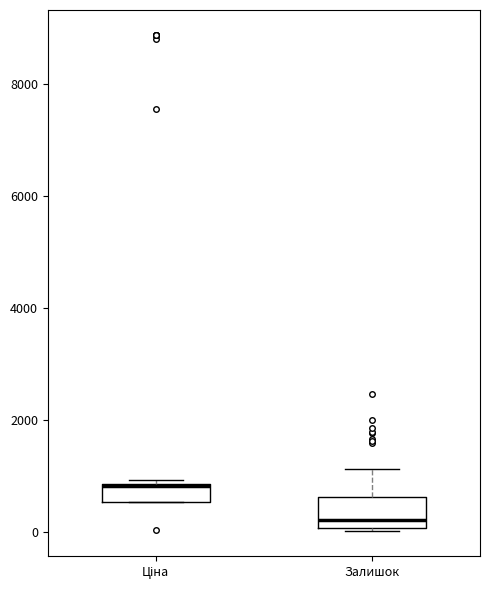

Reading left to right, transcribe this box plot: for each box, give where its median line is, the range the box spans, and where its two whiskers end, as read against the y-axis. The values are not printed on the chart, so give them approximately, as read against the axis.

Ціна: median 800 (drawn on the box's upper edge), box 600 to 800, whiskers 600 to 1000
Залишок: median 200, box 0 to 600, whiskers 0 (just below the box's lower edge) to 1200